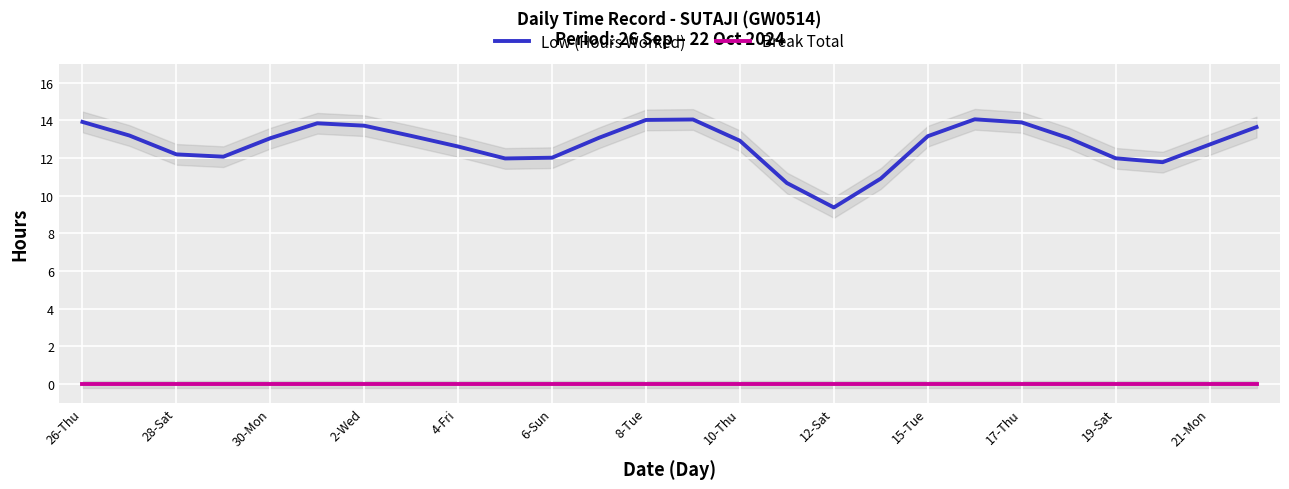

What is the sum of all Low (Hours Worked) values?

331.0